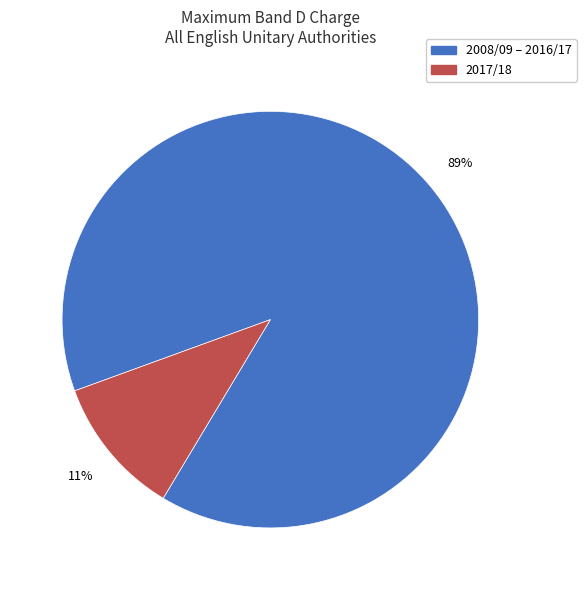

Does any single category account for the majority?

Yes